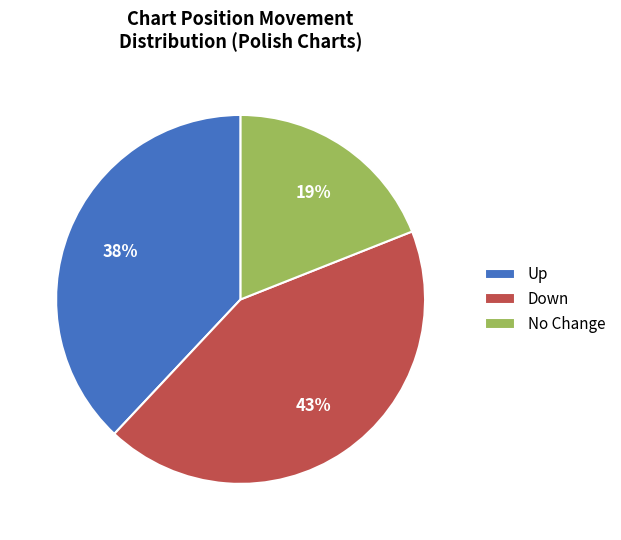

The Up slice represents 38% of the pie. True or false?

True